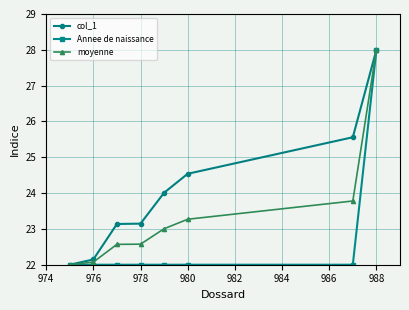

What is the difference between the second highest and second lowest values in the col_1 series?

3.4